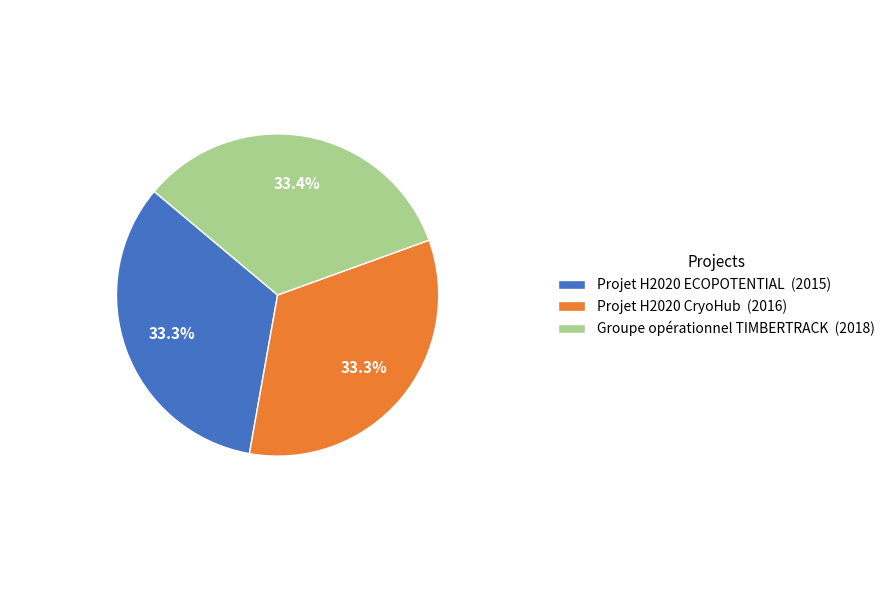

What percentage is the Groupe opérationnel TIMBERTRACK slice, to the nearest percent?

33%